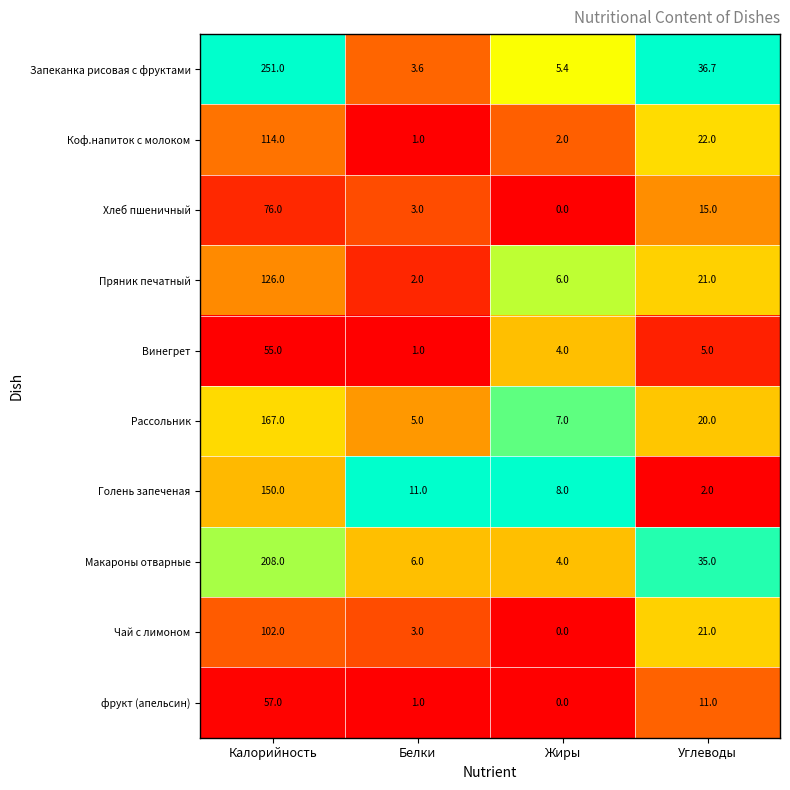

Rank the series by their maximum value, from highest to lowest.

Запеканка рисовая с фруктами, Макароны отварные, Рассольник, Голень запеченая, Пряник печатный, Коф.напиток с молоком, Чай с лимоном, Хлеб пшеничный, фрукт (апельсин), Винегрет